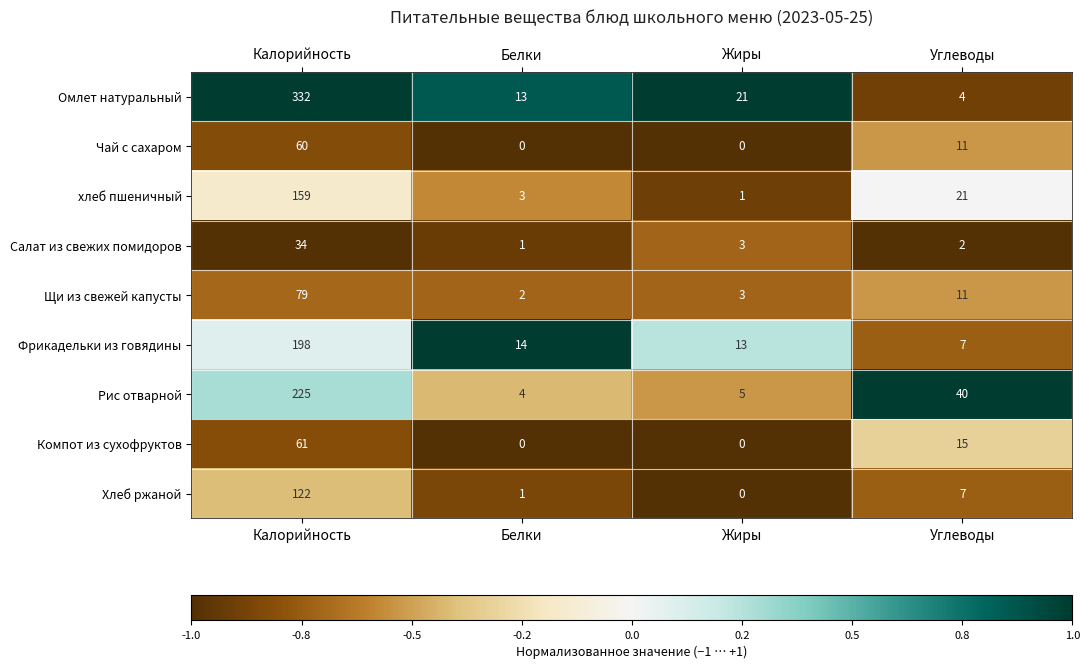

At which label does Фрикадельки из говядины reach its minimum?

Углеводы